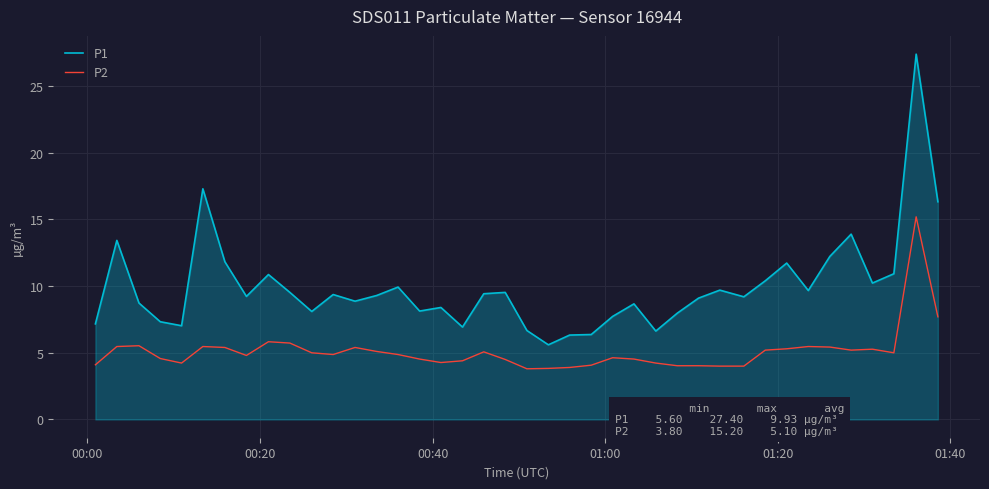

Which series has the largest total across all categories?

P1